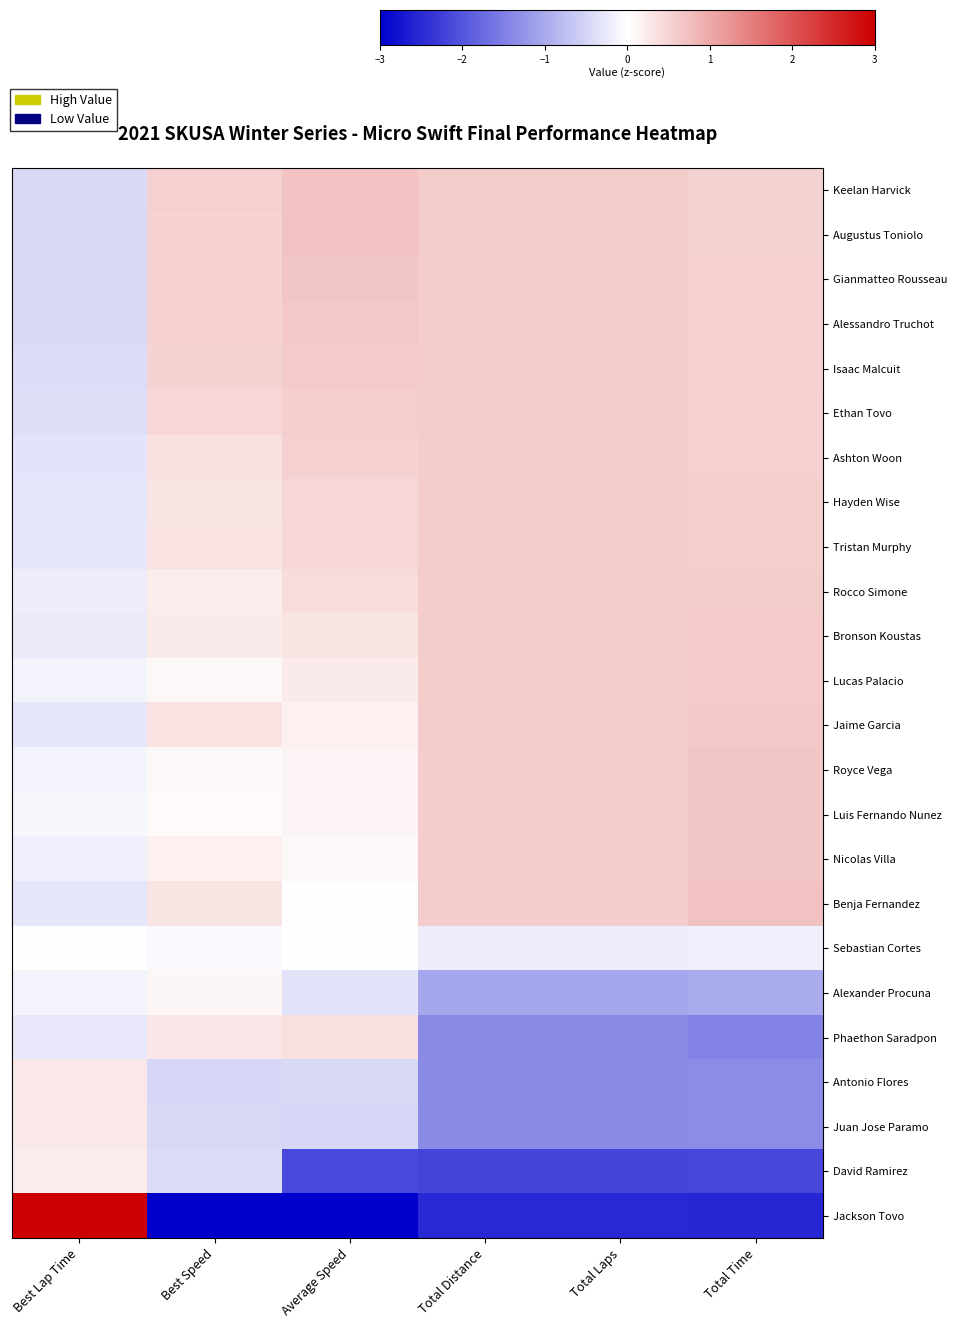

Reading right to left, list all the values displayed in this chart.

Keelan Harvick: Total Time=0.5	Total Laps=0.6	Total Distance=0.6	Average Speed=0.7	Best Speed=0.5	Best Lap Time=-0.4
Augustus Toniolo: Total Time=0.5	Total Laps=0.6	Total Distance=0.6	Average Speed=0.7	Best Speed=0.5	Best Lap Time=-0.4
Gianmatteo Rousseau: Total Time=0.5	Total Laps=0.6	Total Distance=0.6	Average Speed=0.7	Best Speed=0.5	Best Lap Time=-0.4
Alessandro Truchot: Total Time=0.5	Total Laps=0.6	Total Distance=0.6	Average Speed=0.7	Best Speed=0.5	Best Lap Time=-0.4
Isaac Malcuit: Total Time=0.5	Total Laps=0.6	Total Distance=0.6	Average Speed=0.6	Best Speed=0.5	Best Lap Time=-0.4
Ethan Tovo: Total Time=0.5	Total Laps=0.6	Total Distance=0.6	Average Speed=0.6	Best Speed=0.5	Best Lap Time=-0.4
Ashton Woon: Total Time=0.6	Total Laps=0.6	Total Distance=0.6	Average Speed=0.5	Best Speed=0.4	Best Lap Time=-0.3
Hayden Wise: Total Time=0.6	Total Laps=0.6	Total Distance=0.6	Average Speed=0.5	Best Speed=0.3	Best Lap Time=-0.3
Tristan Murphy: Total Time=0.6	Total Laps=0.6	Total Distance=0.6	Average Speed=0.5	Best Speed=0.3	Best Lap Time=-0.3
Rocco Simone: Total Time=0.6	Total Laps=0.6	Total Distance=0.6	Average Speed=0.4	Best Speed=0.2	Best Lap Time=-0.2
Bronson Koustas: Total Time=0.6	Total Laps=0.6	Total Distance=0.6	Average Speed=0.3	Best Speed=0.3	Best Lap Time=-0.2
Lucas Palacio: Total Time=0.6	Total Laps=0.6	Total Distance=0.6	Average Speed=0.3	Best Speed=0.1	Best Lap Time=-0.1
Jaime Garcia: Total Time=0.7	Total Laps=0.6	Total Distance=0.6	Average Speed=0.2	Best Speed=0.3	Best Lap Time=-0.3
Royce Vega: Total Time=0.7	Total Laps=0.6	Total Distance=0.6	Average Speed=0.1	Best Speed=0.1	Best Lap Time=-0.1
Luis Fernando Nunez: Total Time=0.7	Total Laps=0.6	Total Distance=0.6	Average Speed=0.1	Best Speed=0.1	Best Lap Time=-0.1
Nicolas Villa: Total Time=0.7	Total Laps=0.6	Total Distance=0.6	Average Speed=0.1	Best Speed=0.2	Best Lap Time=-0.2
Benja Fernandez: Total Time=0.7	Total Laps=0.6	Total Distance=0.6	Average Speed=-0.0	Best Speed=0.3	Best Lap Time=-0.3
Sebastian Cortes: Total Time=-0.2	Total Laps=-0.2	Total Distance=-0.2	Average Speed=0.0	Best Speed=-0.1	Best Lap Time=-0.0
Alexander Procuna: Total Time=-1.0	Total Laps=-1.0	Total Distance=-1.0	Average Speed=-0.3	Best Speed=0.1	Best Lap Time=-0.1
Phaethon Saradpon: Total Time=-1.4	Total Laps=-1.4	Total Distance=-1.4	Average Speed=0.4	Best Speed=0.3	Best Lap Time=-0.3
Antonio Flores: Total Time=-1.3	Total Laps=-1.4	Total Distance=-1.4	Average Speed=-0.5	Best Speed=-0.5	Best Lap Time=0.3
Juan Jose Paramo: Total Time=-1.3	Total Laps=-1.4	Total Distance=-1.4	Average Speed=-0.5	Best Speed=-0.5	Best Lap Time=0.3
David Ramirez: Total Time=-2.2	Total Laps=-2.2	Total Distance=-2.2	Average Speed=-2.1	Best Speed=-0.4	Best Lap Time=0.2
Jackson Tovo: Total Time=-2.6	Total Laps=-2.5	Total Distance=-2.5	Average Speed=-3.9	Best Speed=-4.6	Best Lap Time=4.7